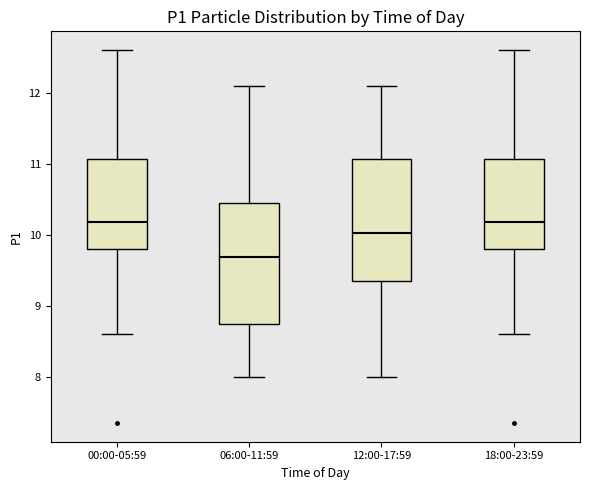

Where does the lower whisker of the box for 00:00-05:59 end on the y-axis? The values are not printed on the chart, so give them approximately, as read against the axis.

8.6